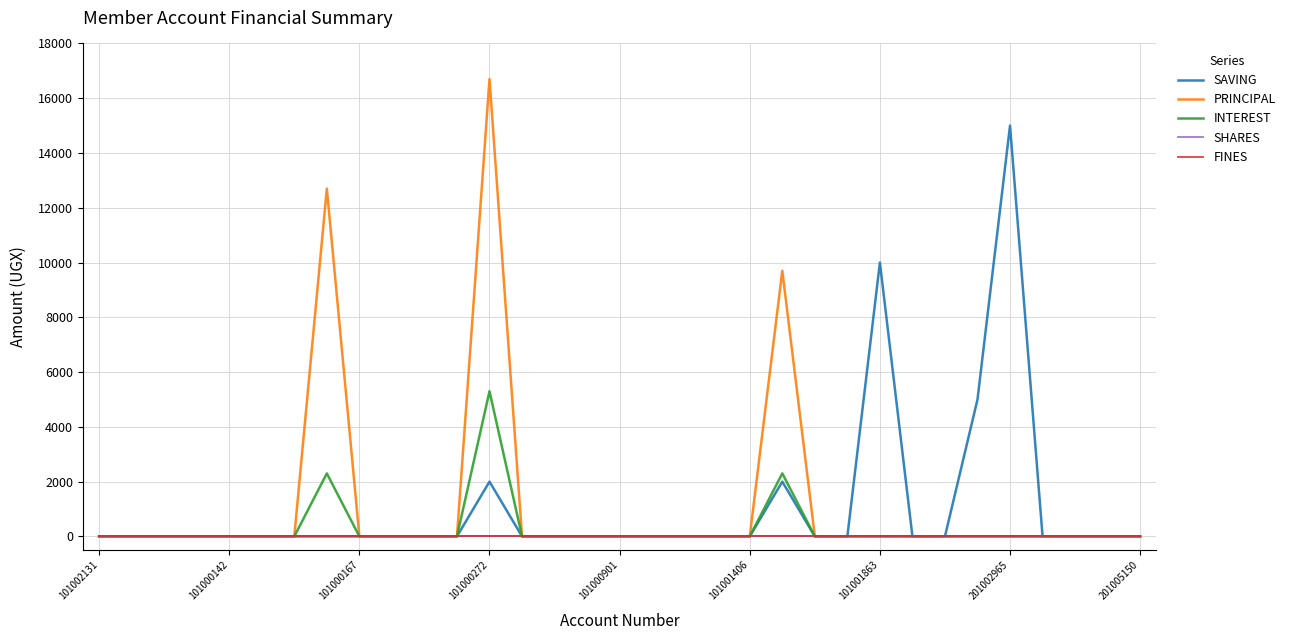

Does the chart have visible grid lines?

Yes